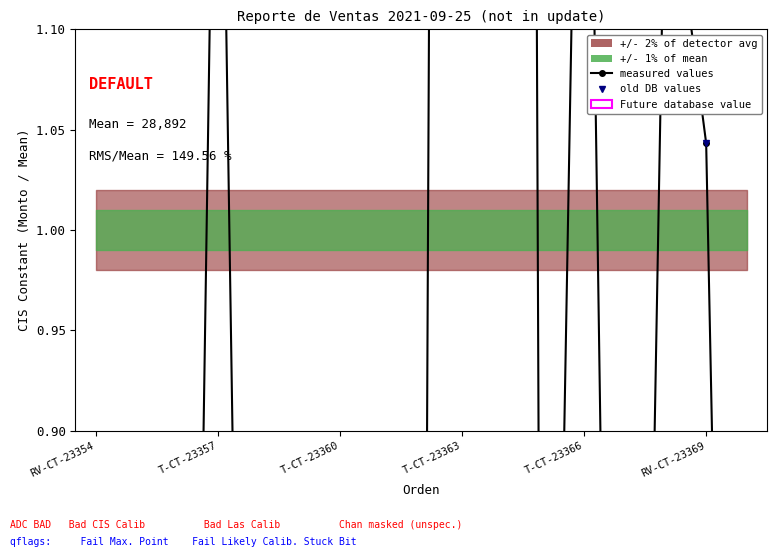

Is it true that Monto (measured) equals 1.4 at T-CT-23357?

True